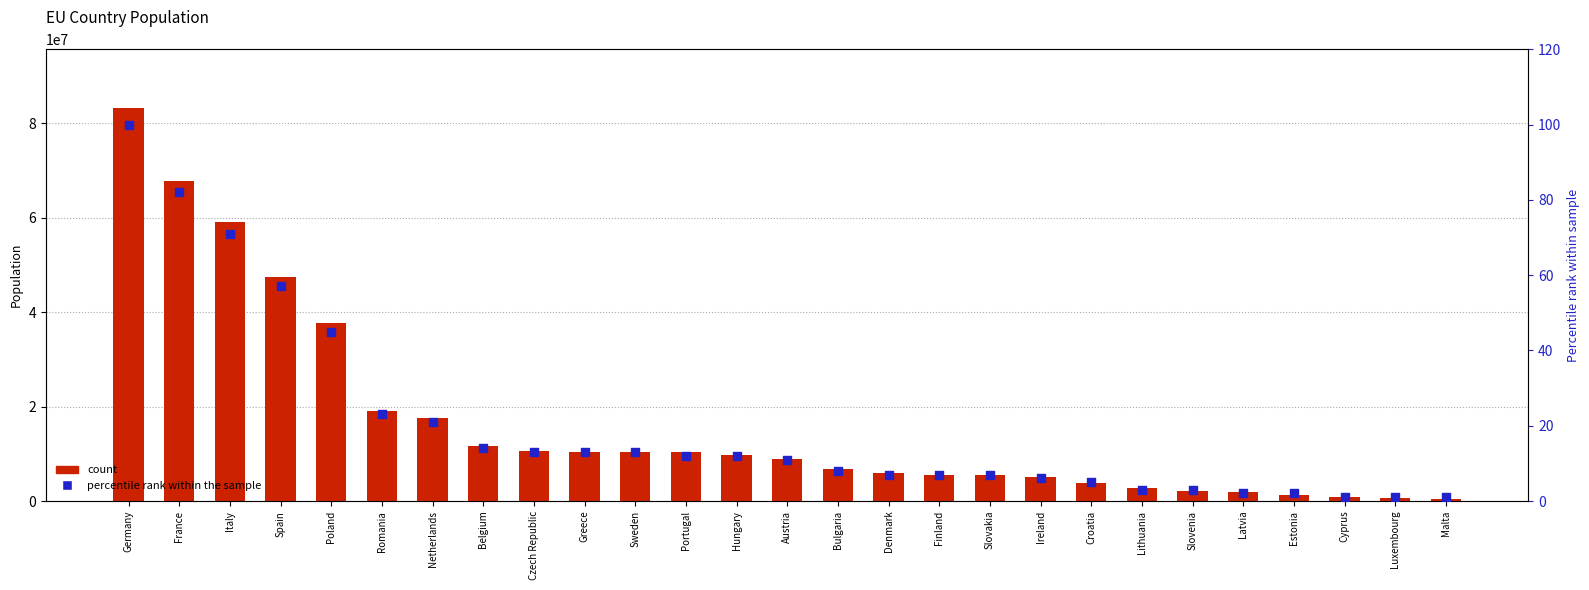

Which series contains the lowest Y value?

percentile rank within the sample